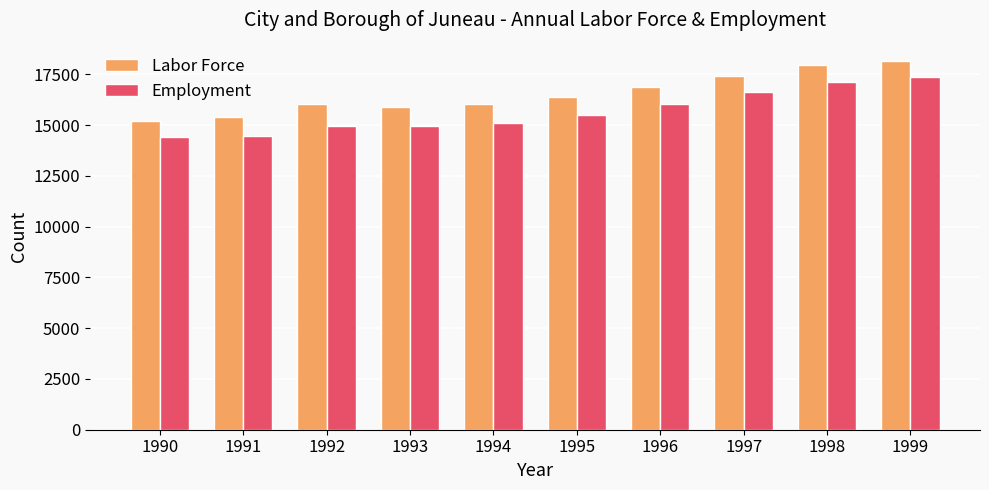

How many data points in Employment are less than 15503?

5